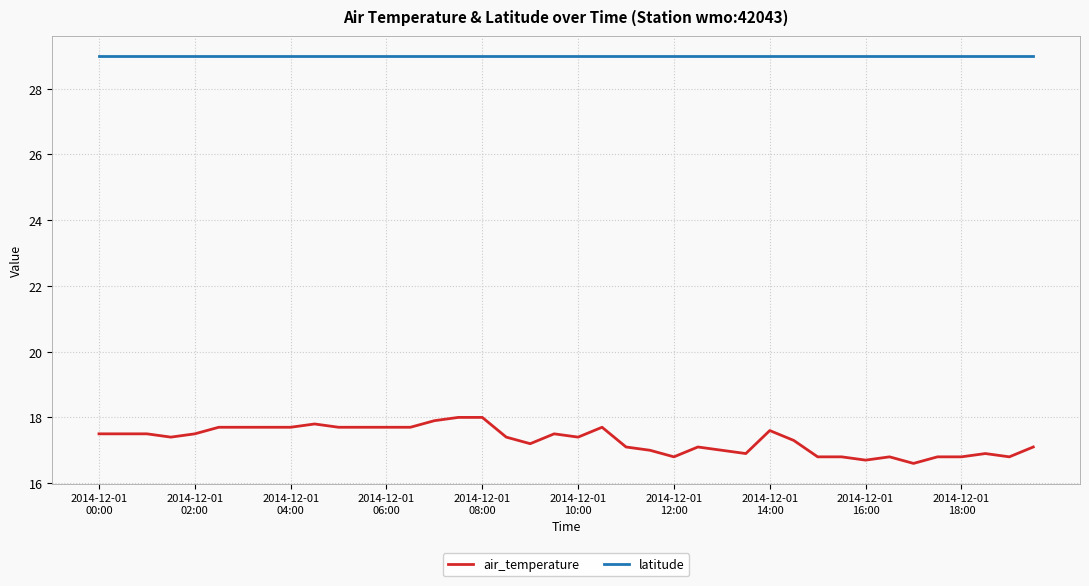

Rank the series by their maximum value, from lowest to highest.

air_temperature, latitude